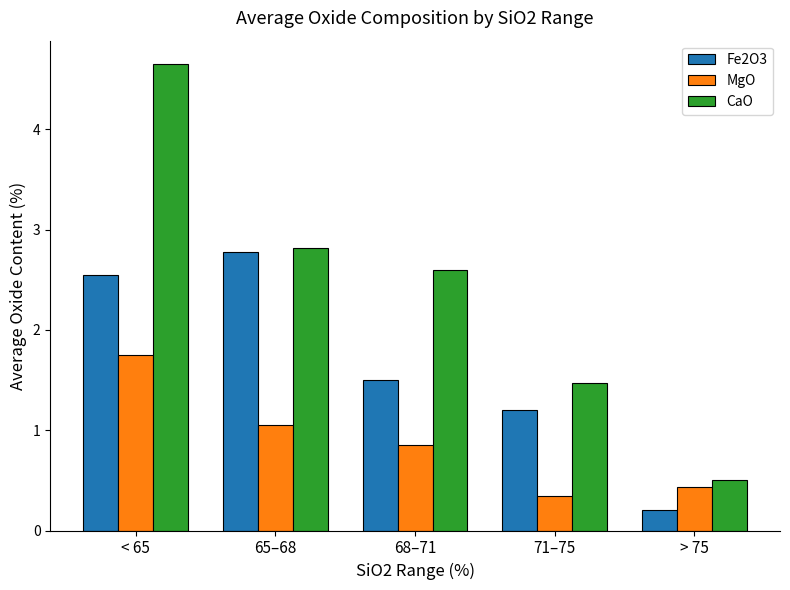

Is the value of MgO at 68–71 greater than the value of CaO at < 65?

No